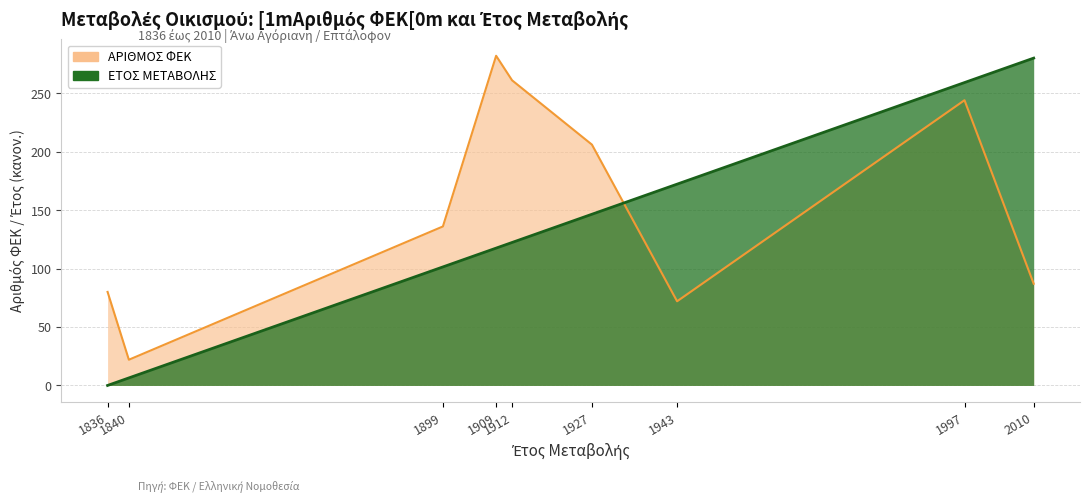

At which category is the sum across all series the highest?

1997